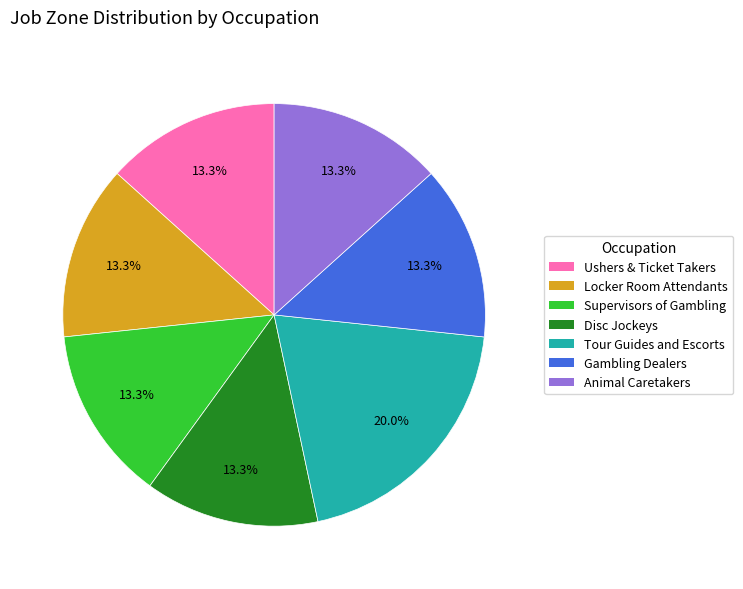

Does any single category account for the majority?

No